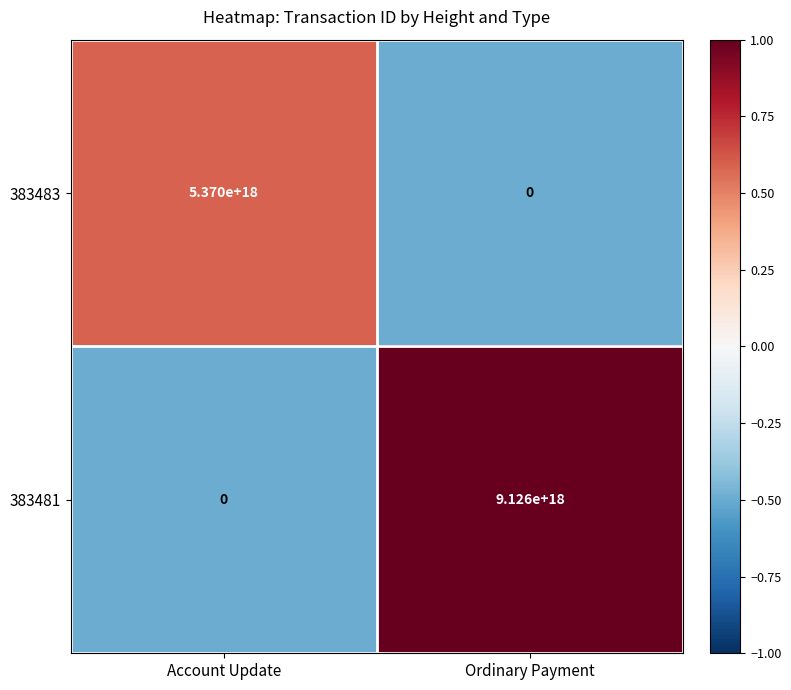

At which label is 383481 closest to 4563000000000000000?

Account Update